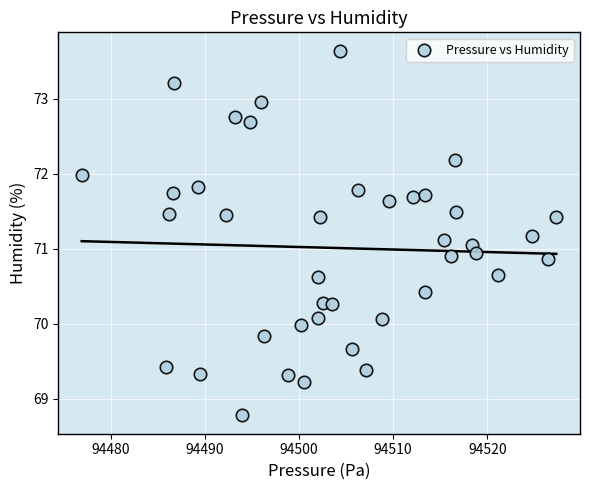

What is the range of X values (max minus min)?

50.4